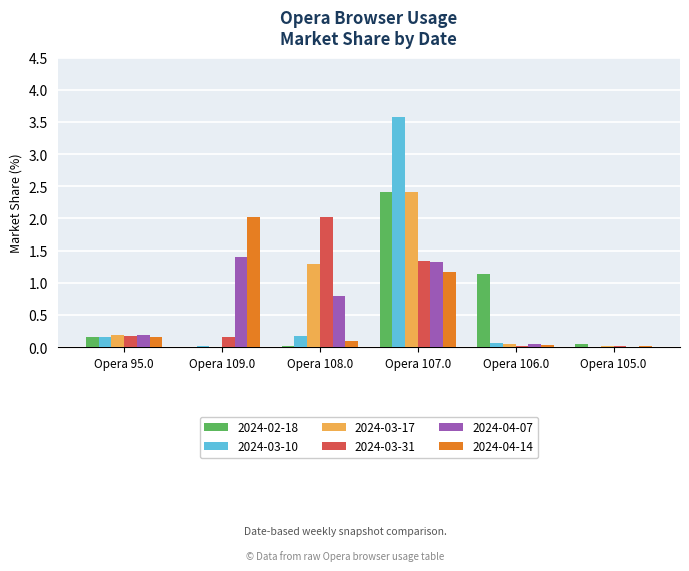

The 2024-03-10 series shows 0.1 at Opera 106.0. True or false?

True